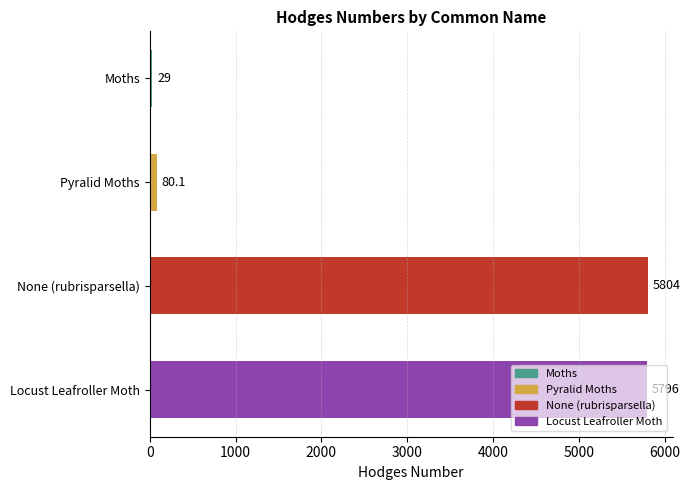

What is the ratio of the value at Pyralid Moths to the value at Moths?

2.8